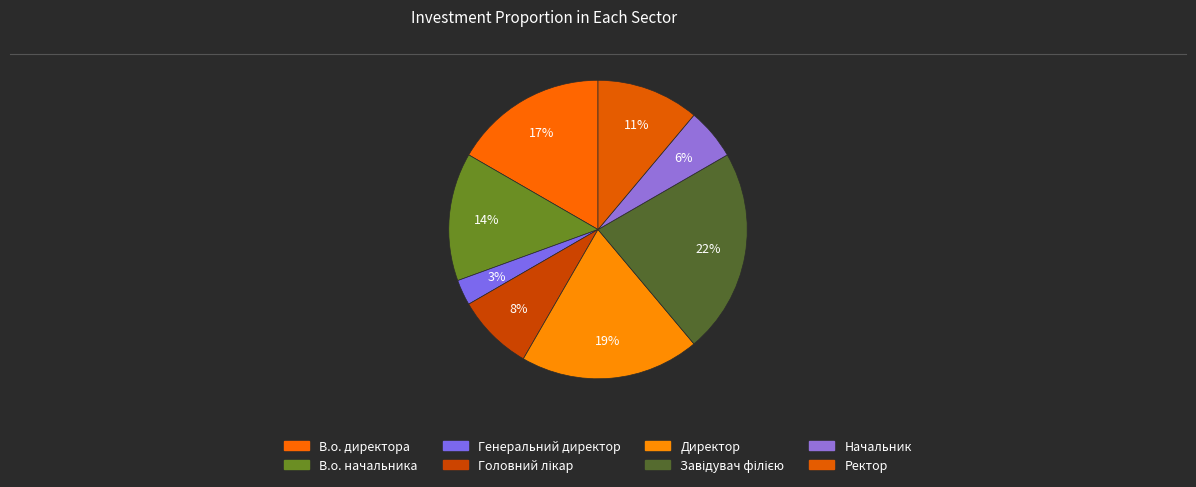

Does Ректор represent more than half of the total?

No